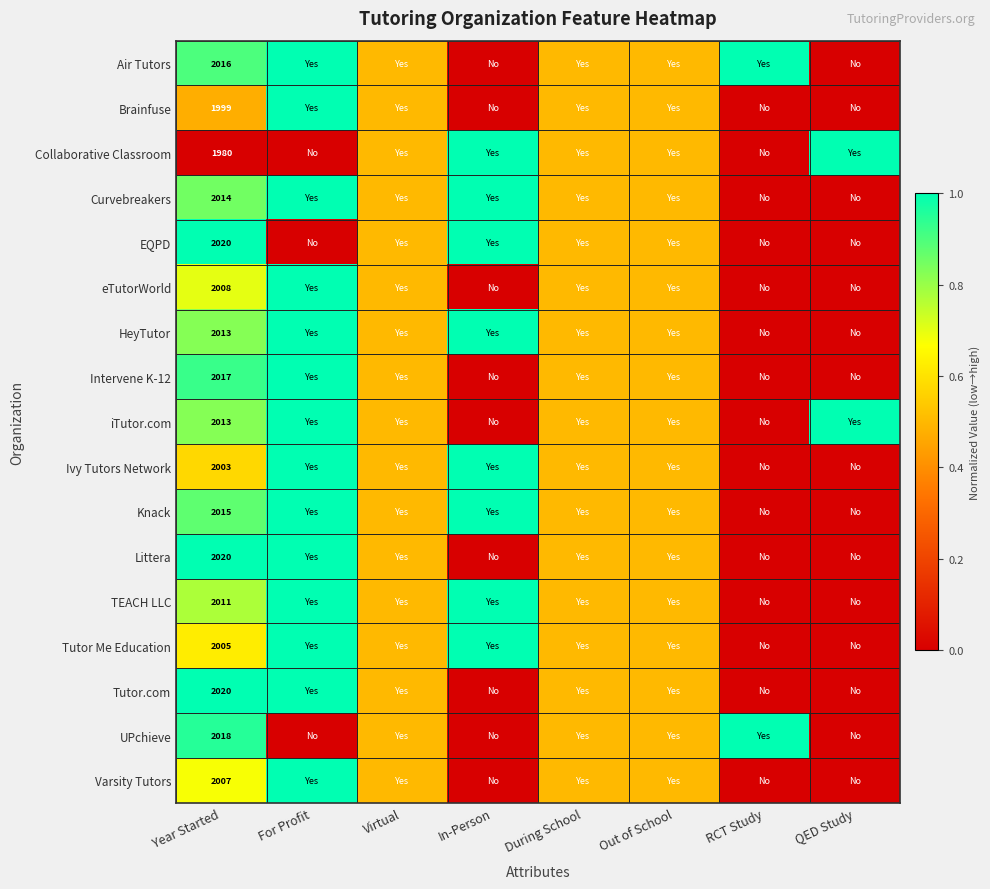

The value of Ivy Tutors Network at Year Started is 3212.1. True or false?

False